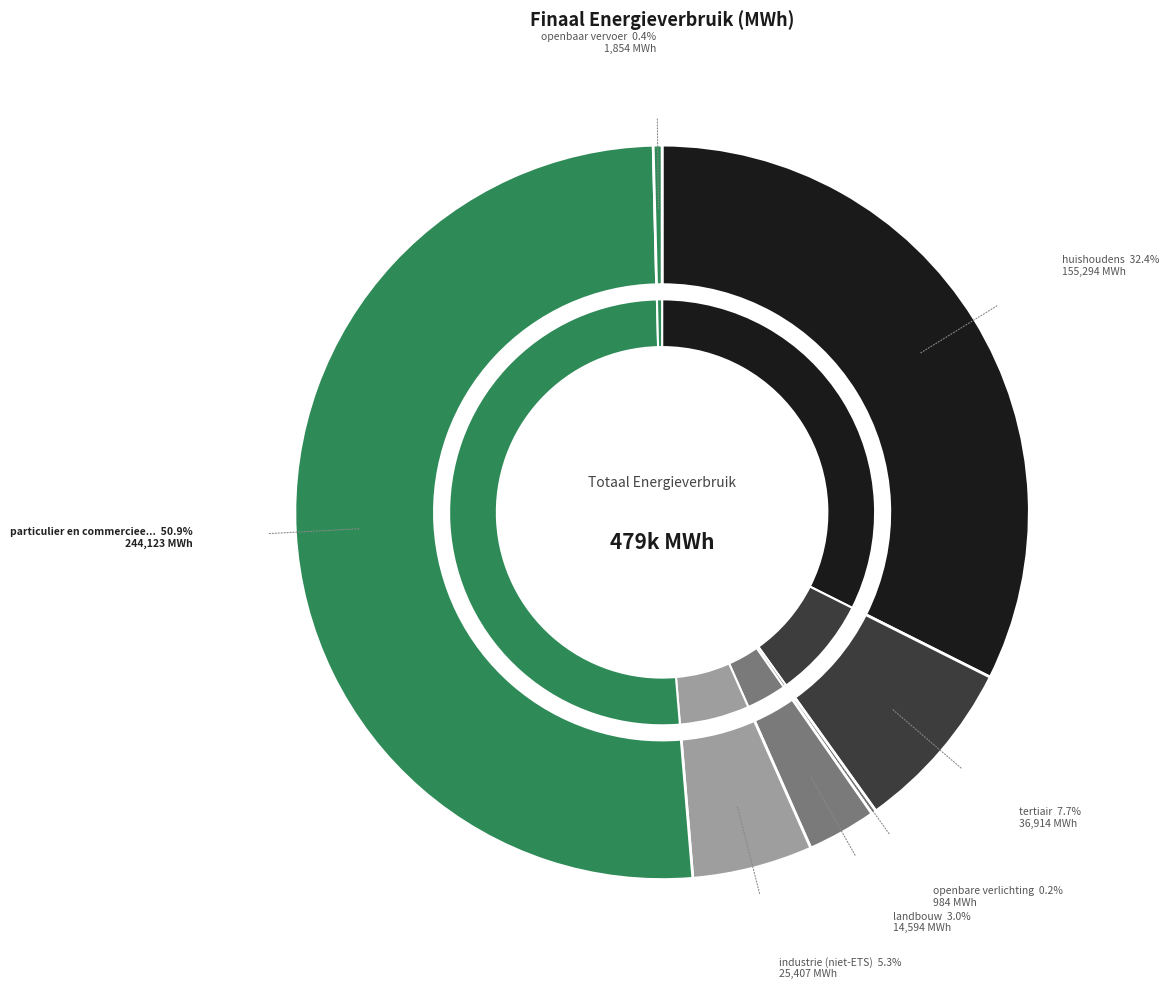

Rank the categories by value from lowest to highest.

openbare verlichting, openbaar vervoer, landbouw, industrie (niet-ETS), tertiair, huishoudens, particulier en commercieel vervoer